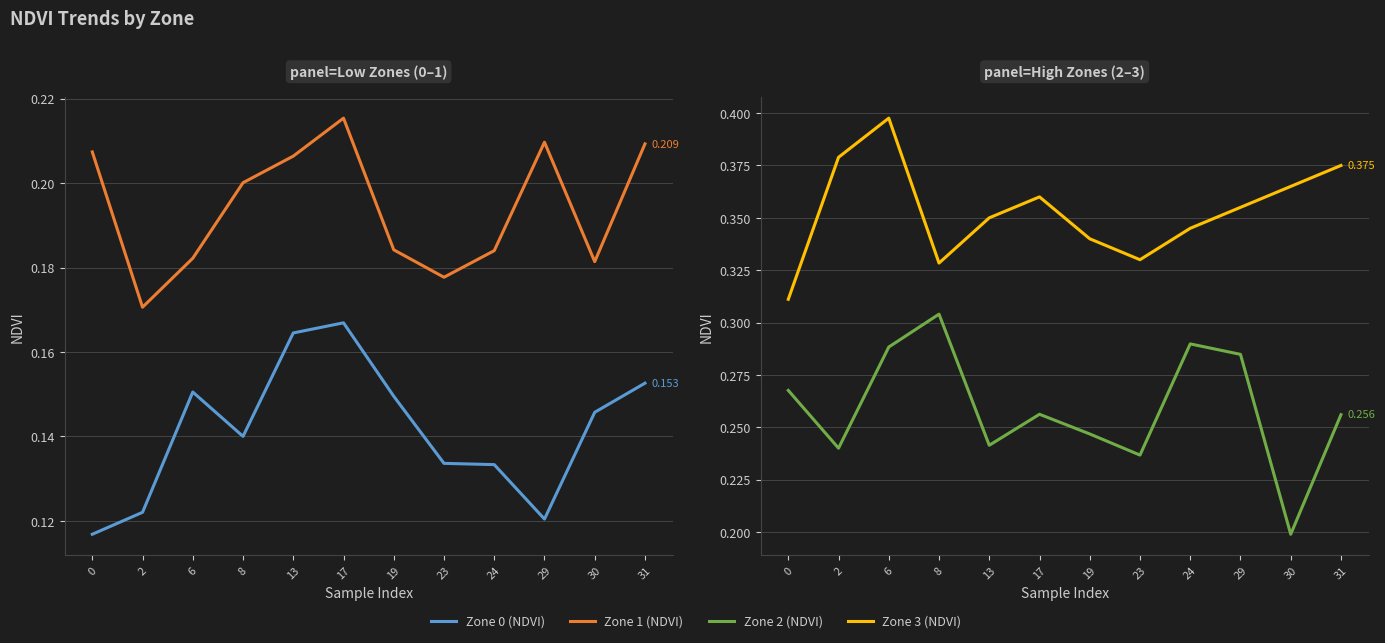

What is the value of the Zone 0 (NDVI) point at the 7th from the left?

0.1